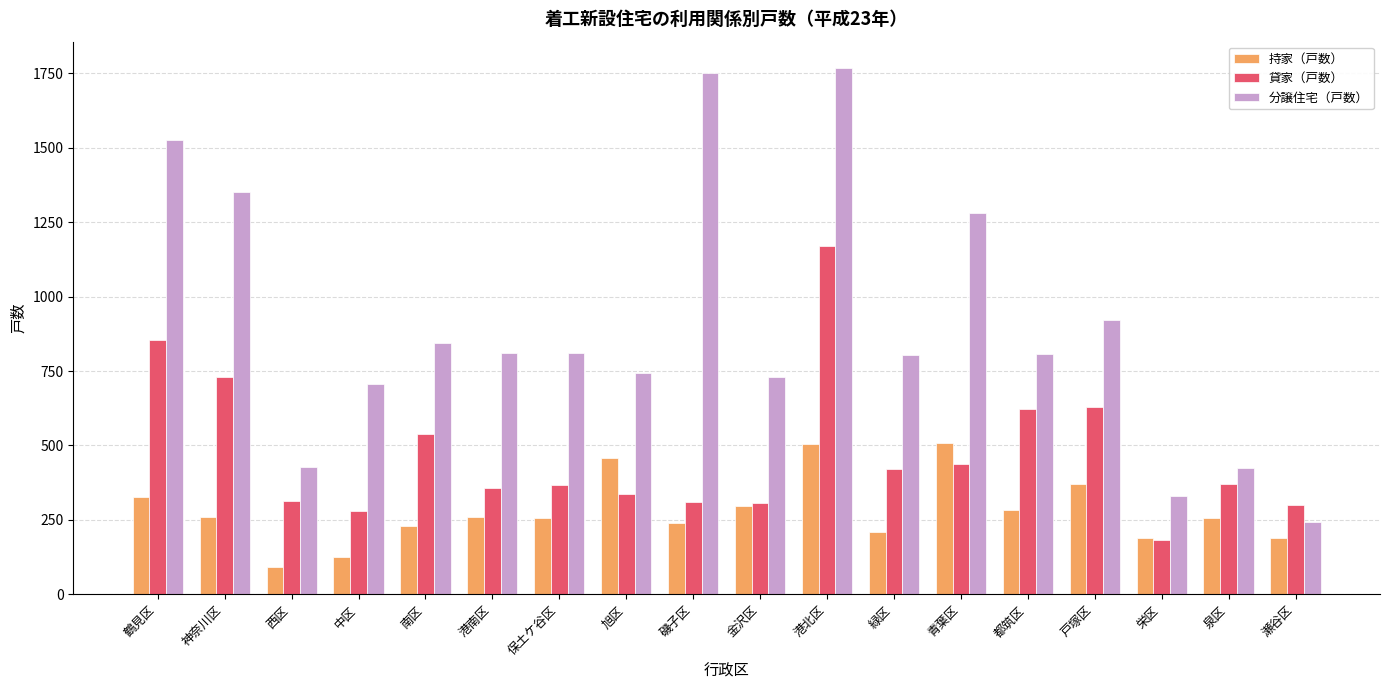

What is the difference between the second highest and second lowest values in the 分譲住宅（戸数） series?

1422